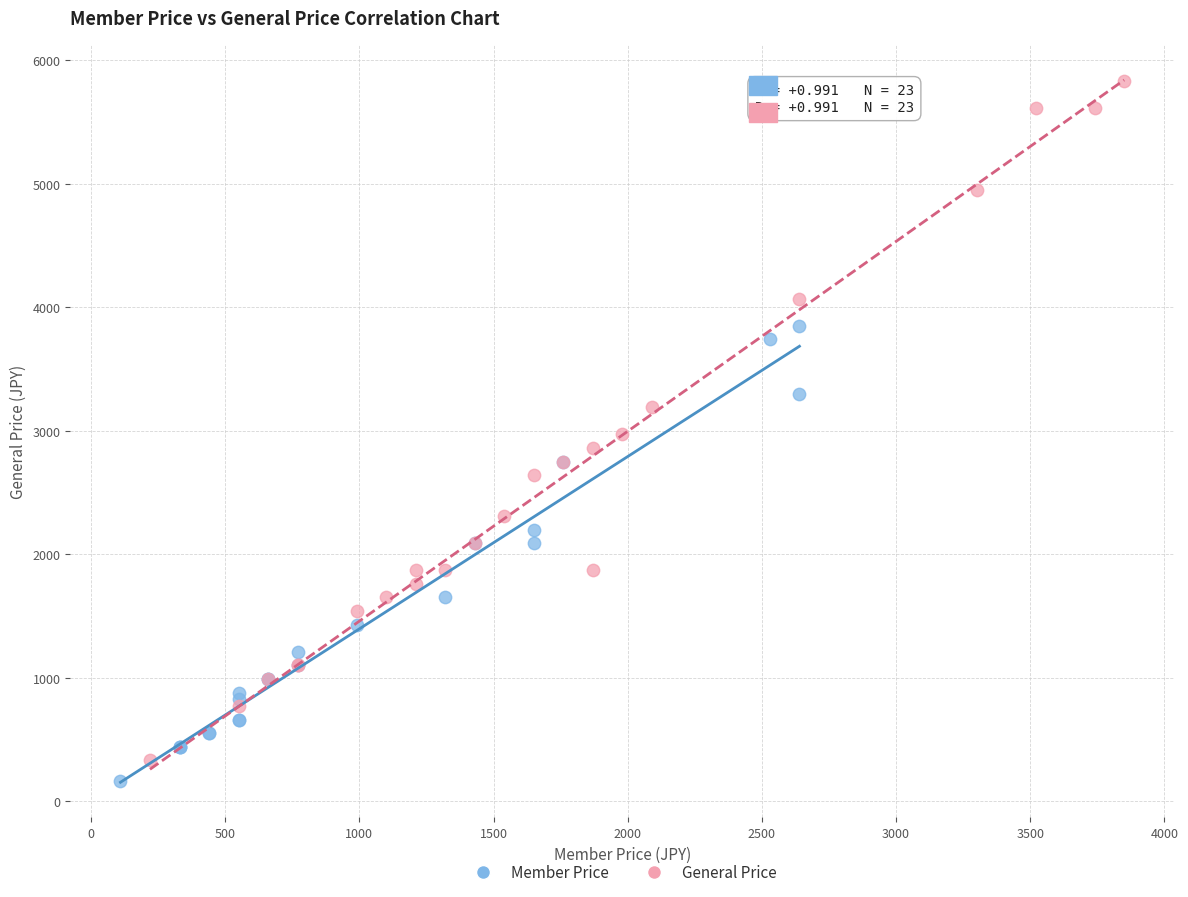

Which series contains the lowest Y value?

Member Price